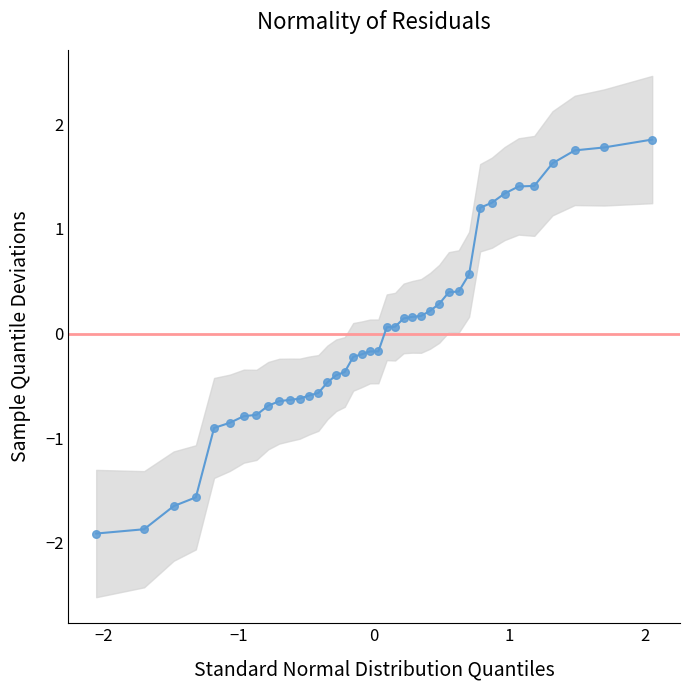

What is the range of Y values (max minus min)?

3.8